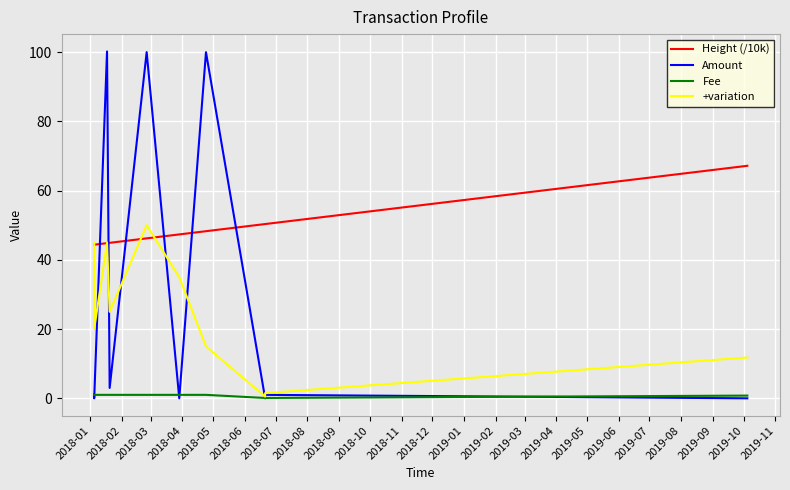

Which series has the largest total across all categories?

Height (/10k)